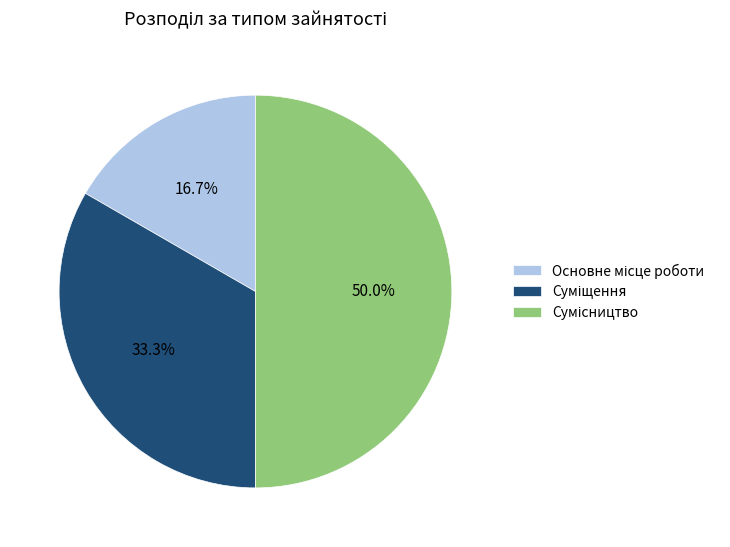

Which has a higher value, Основне місце роботи or Сумісництво?

Сумісництво